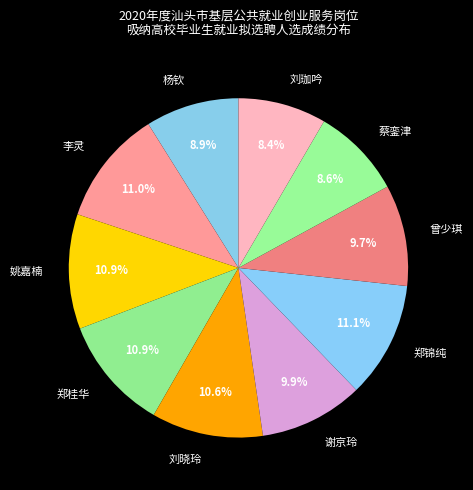

What percentage is the 刘珈吟 slice, to the nearest percent?

8%